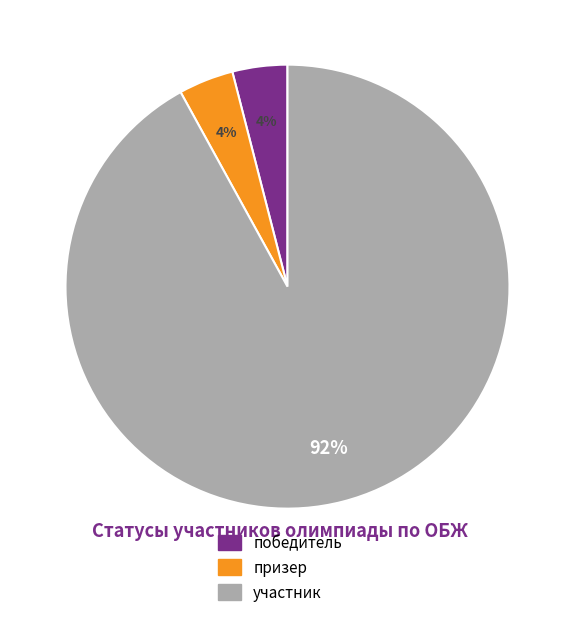

Count the number of slices in the pie.

3